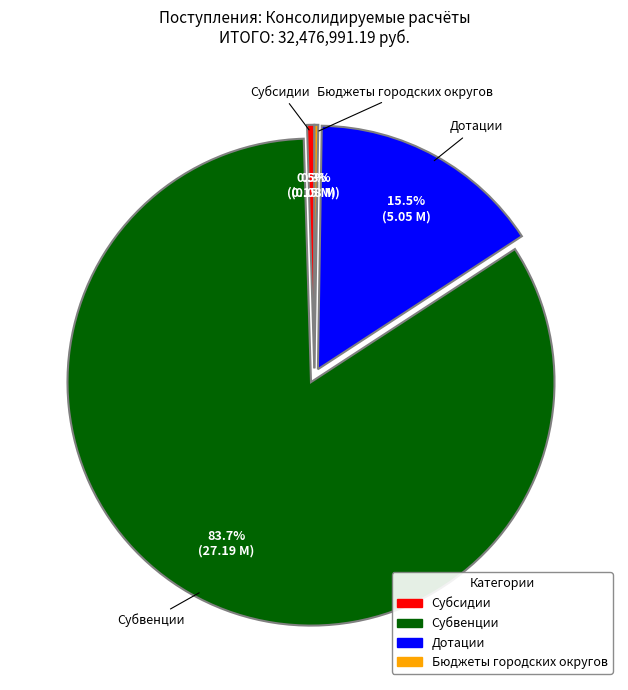

Which slice is the largest?

Субвенции